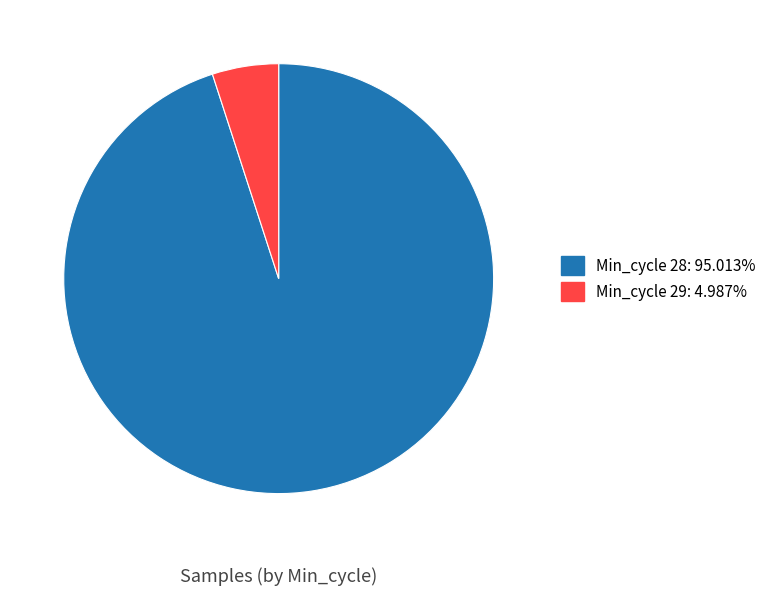

Is there any slice that represents more than half of the pie?

Yes